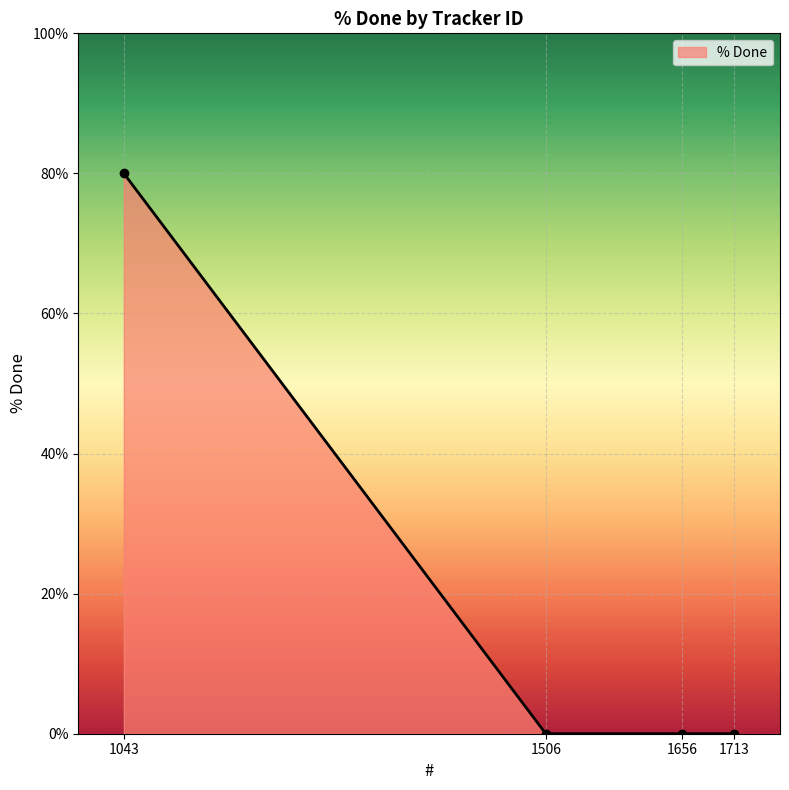

Reading left to right, what are all the values shown in this chart?

80	0	0	0